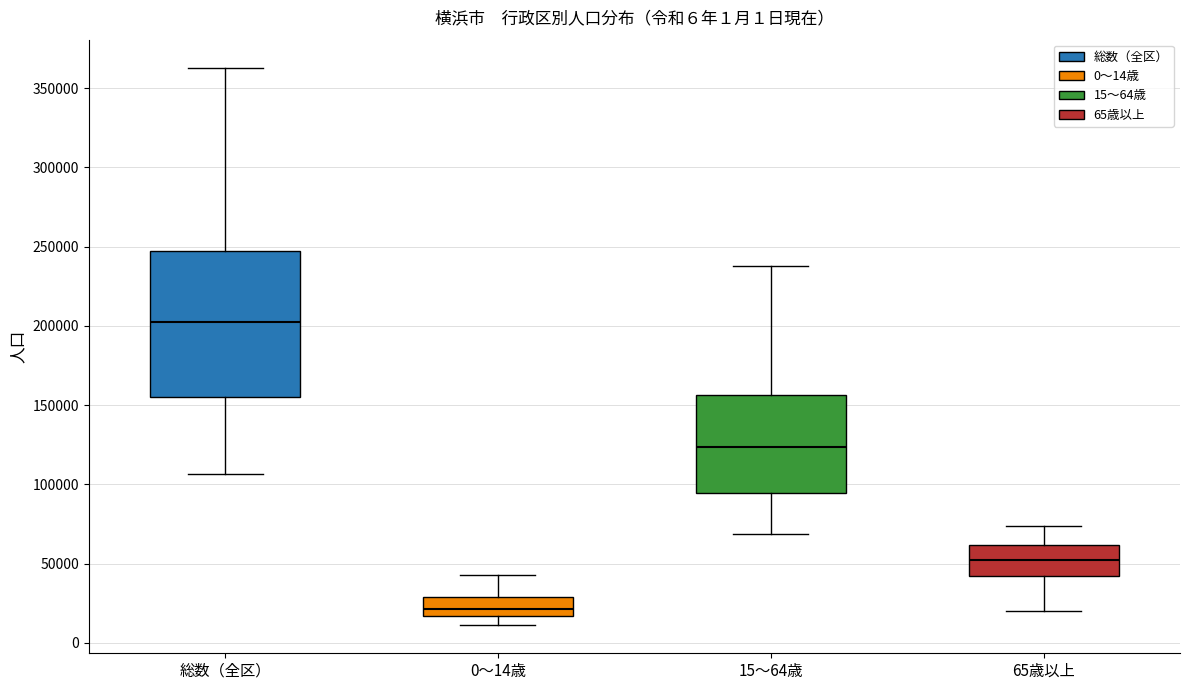

Where is the upper edge of the box for 0〜14歳 on the y-axis? The values are not printed on the chart, so give them approximately, as read against the axis.

30000